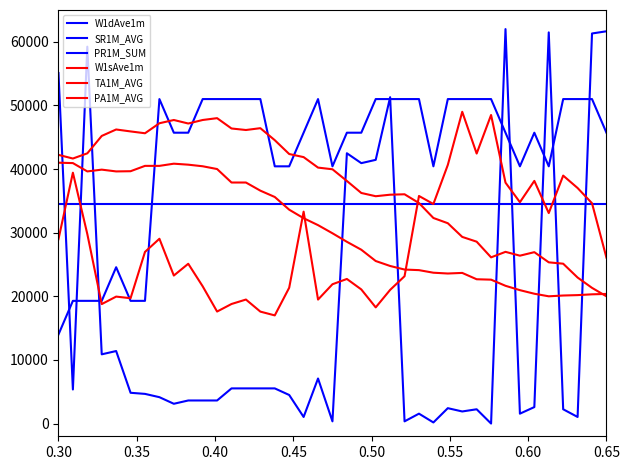

What is the minimum value for TA1M_AVG?

20000.0